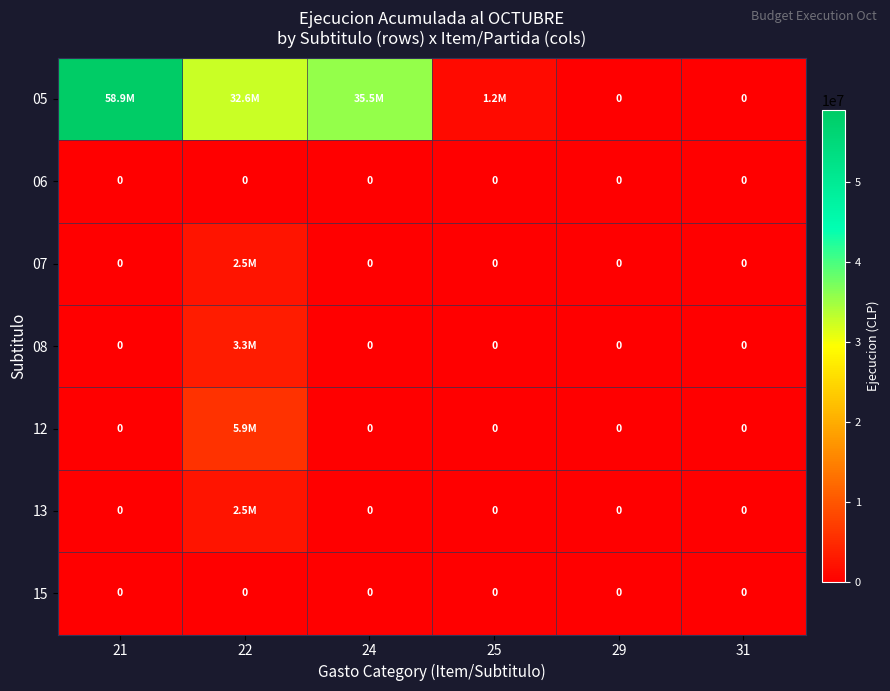

What is the total value across all series at 21?

58948147